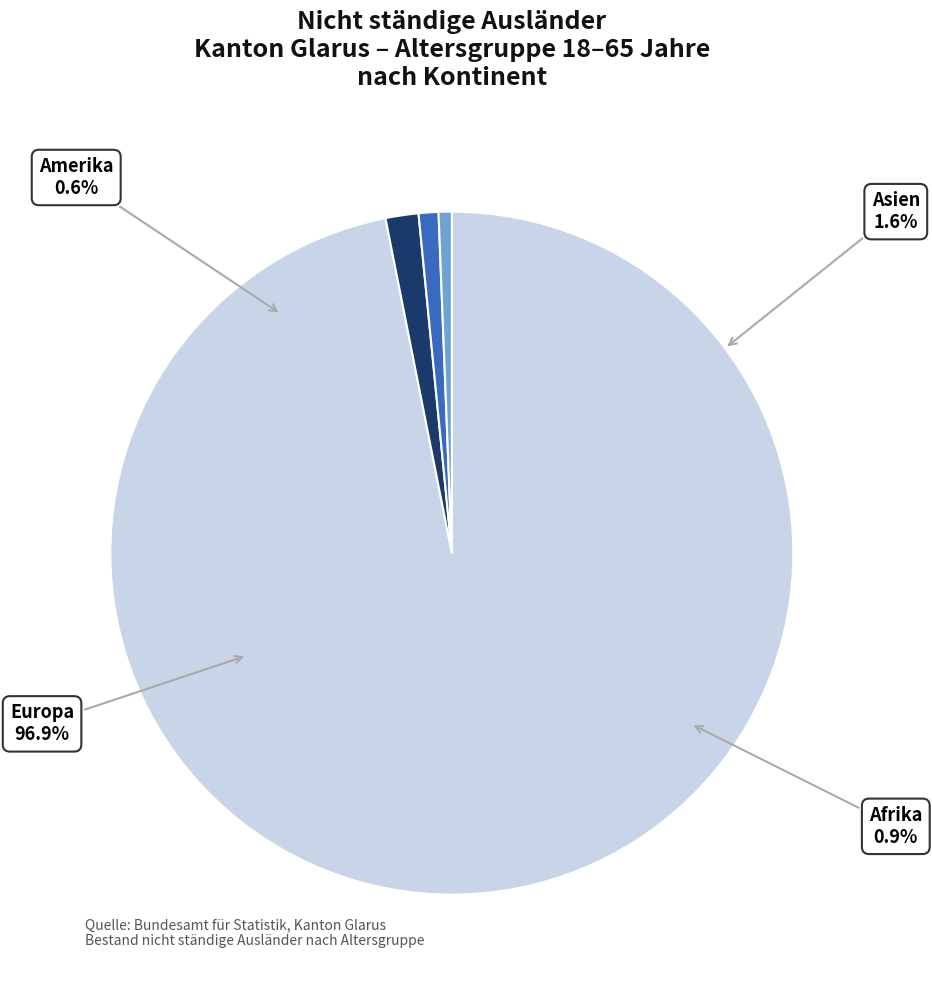

Which slice is the largest?

Europa